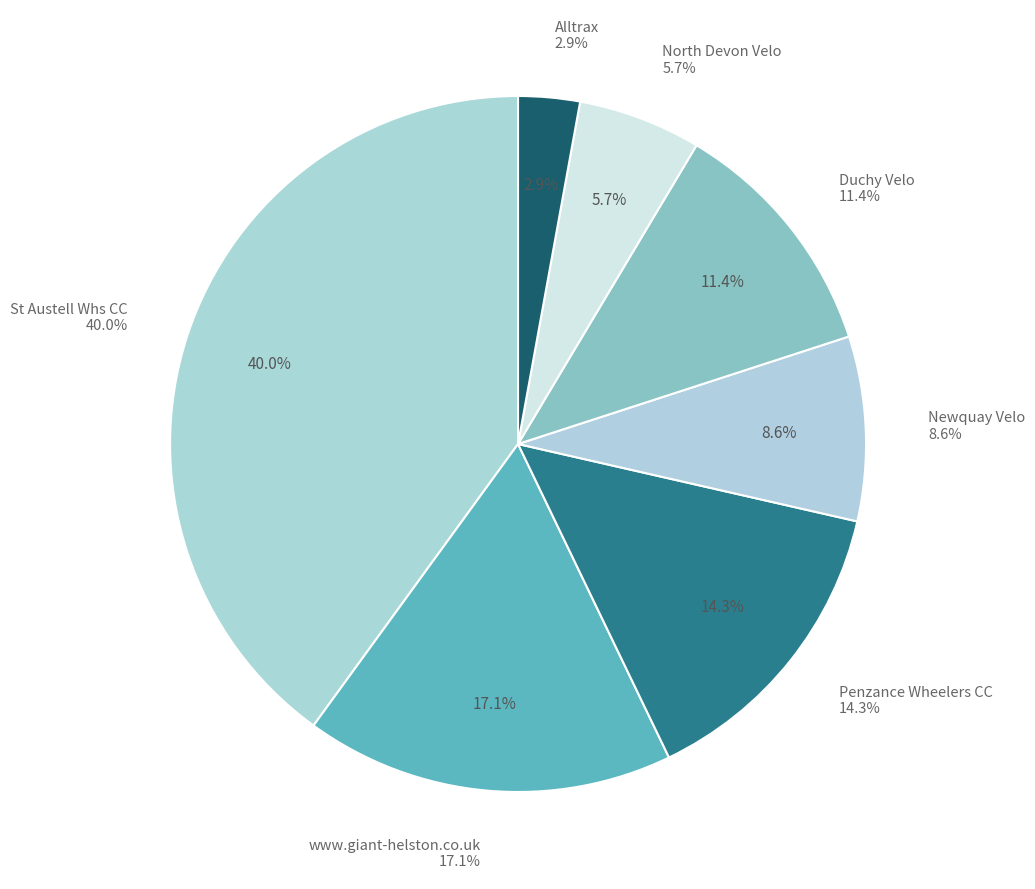

To the nearest percent, what is the difference between the Duchy Velo and Alltrax slice percentages?

9%